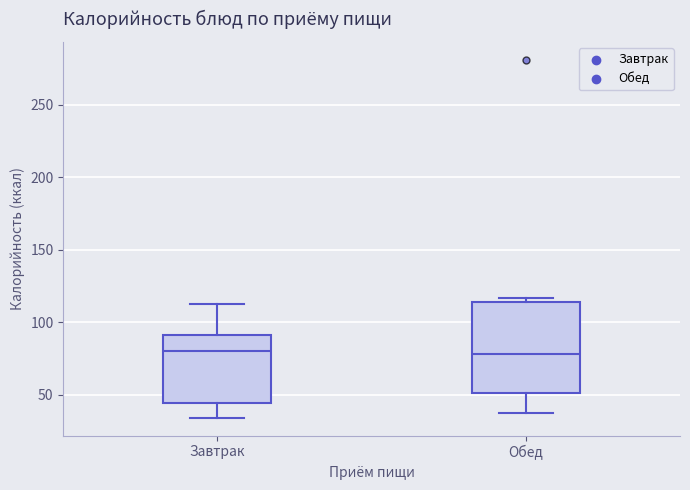

Which box is the tallest, from its lower edge to its upper edge?

Обед